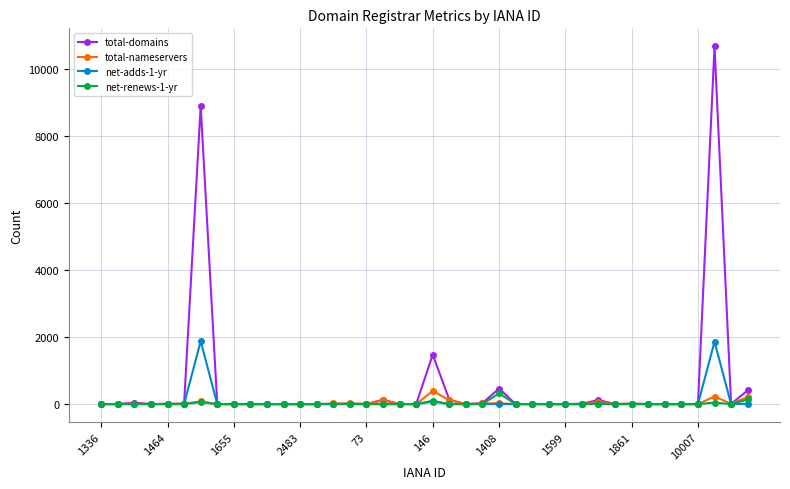

What is the maximum value for total-domains?

10667